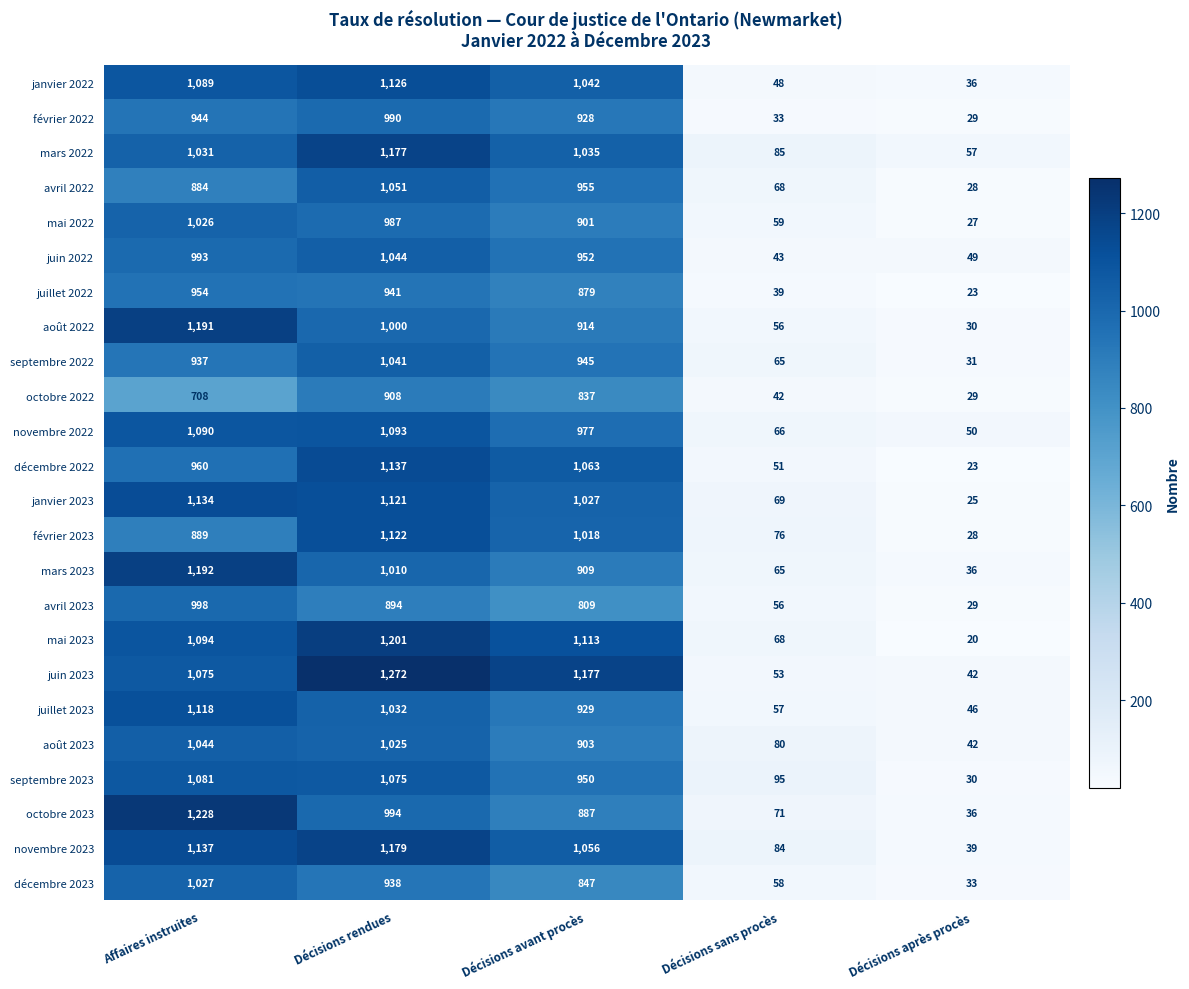

The mai 2022 series shows 1610 at Affaires instruites. True or false?

False